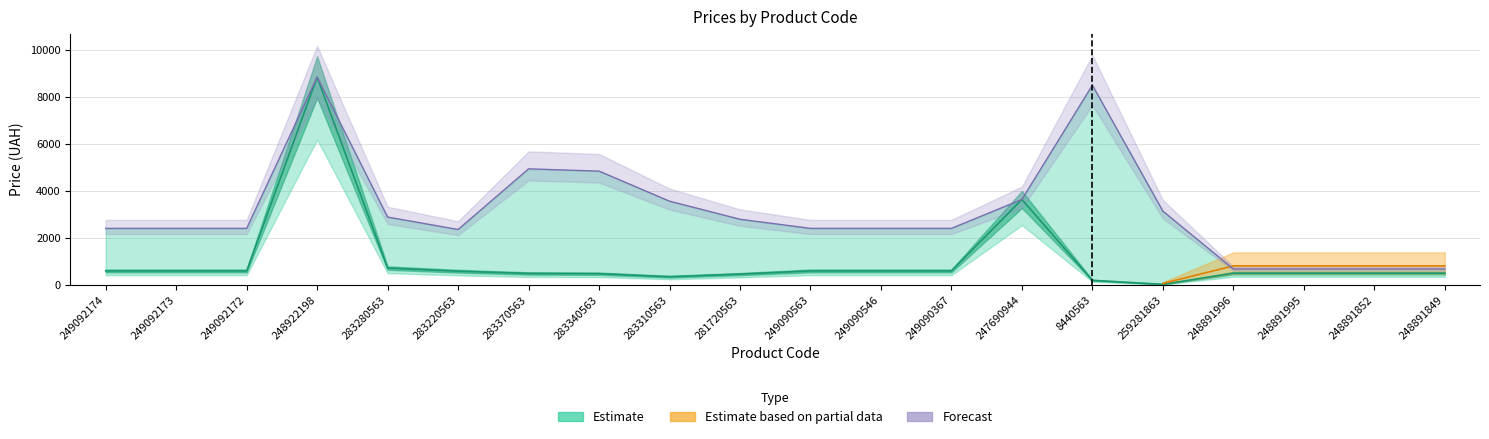

At which label is Доп. ціна closest to 4771?

283340563